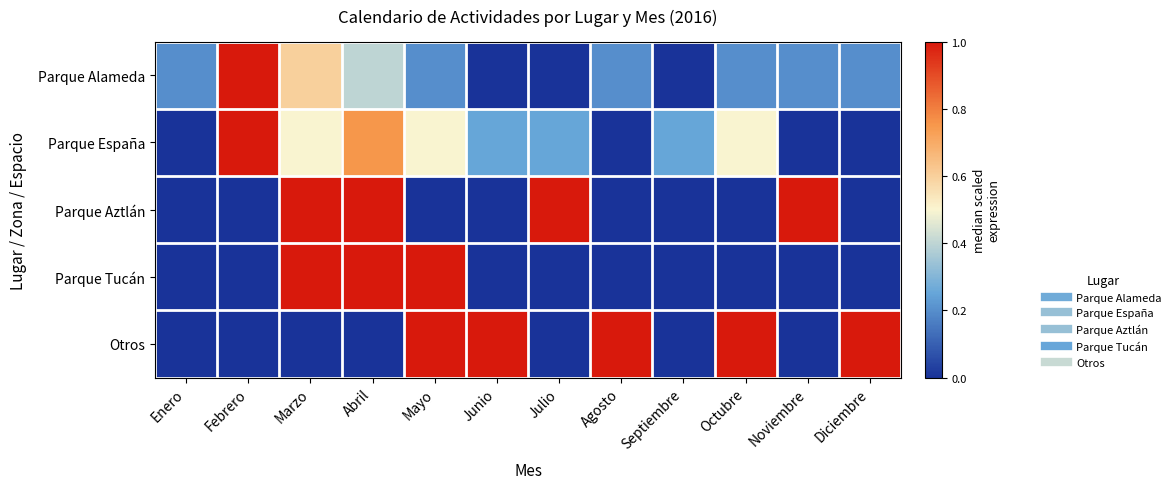

Which series has the largest total across all categories?

Otros